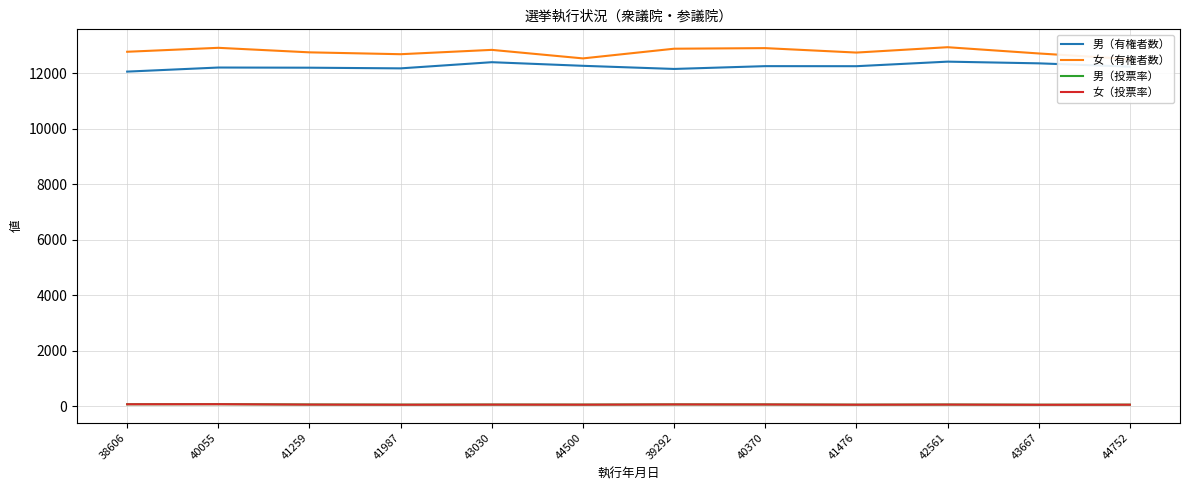

In 女（投票率）, how many points are higher than both neighbors (excluding endpoints)?

4